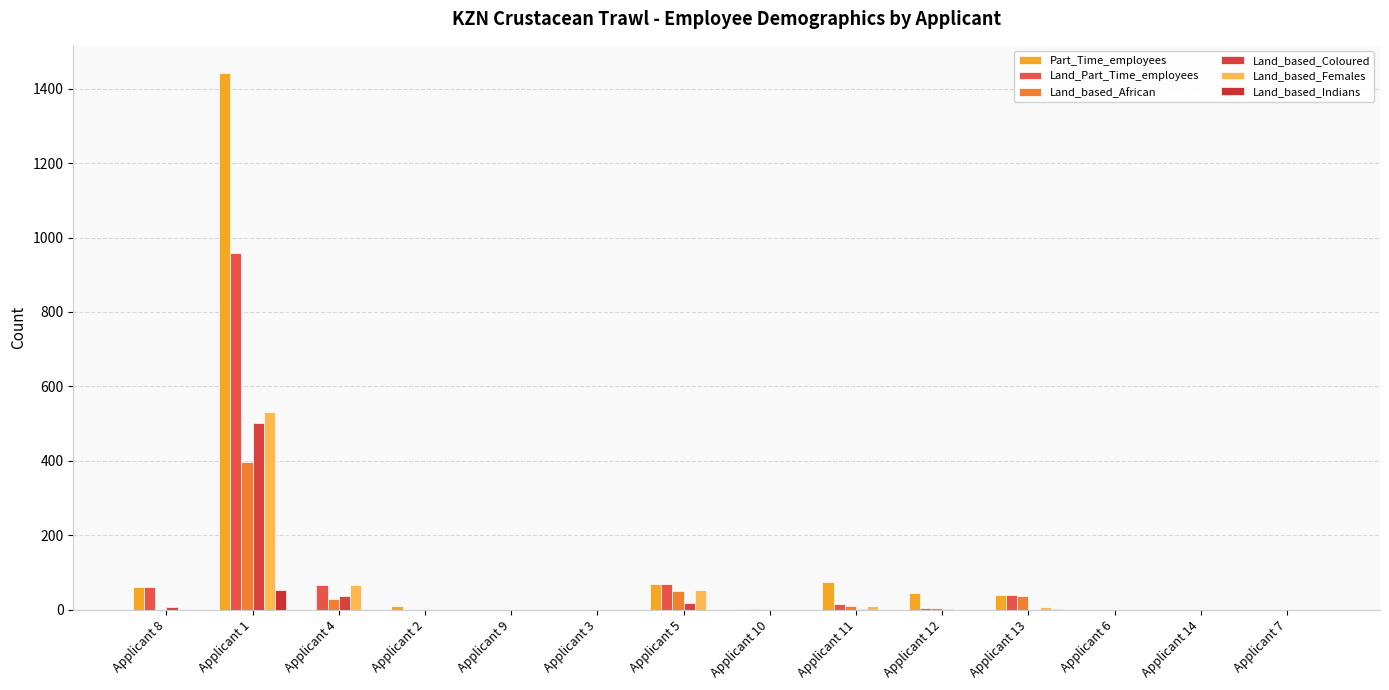

How many values in the Land_based_Coloured series exceed 0?

6